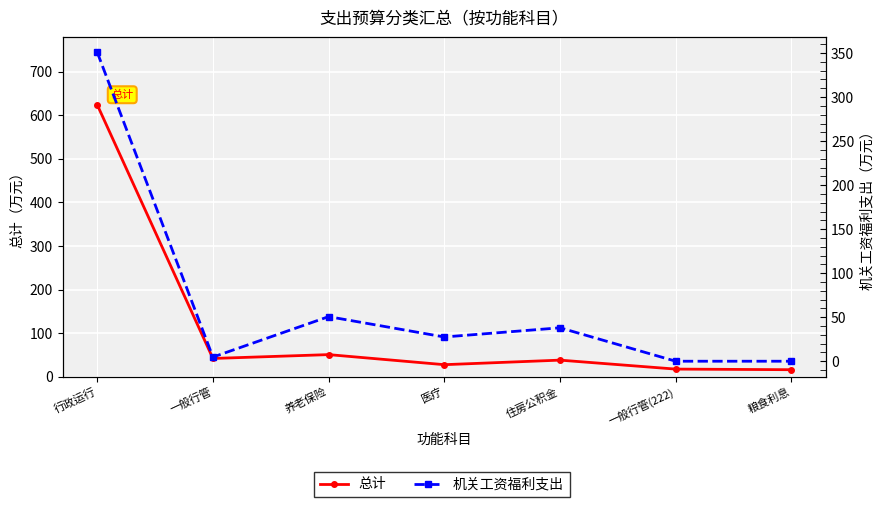

How many values in the 总计 series exceed 37?

4